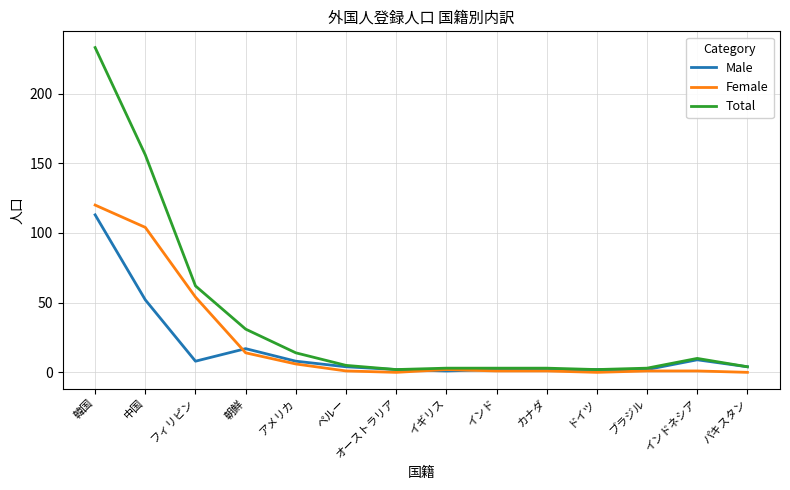

What is the difference between the second highest and second lowest values in the Male series?

50